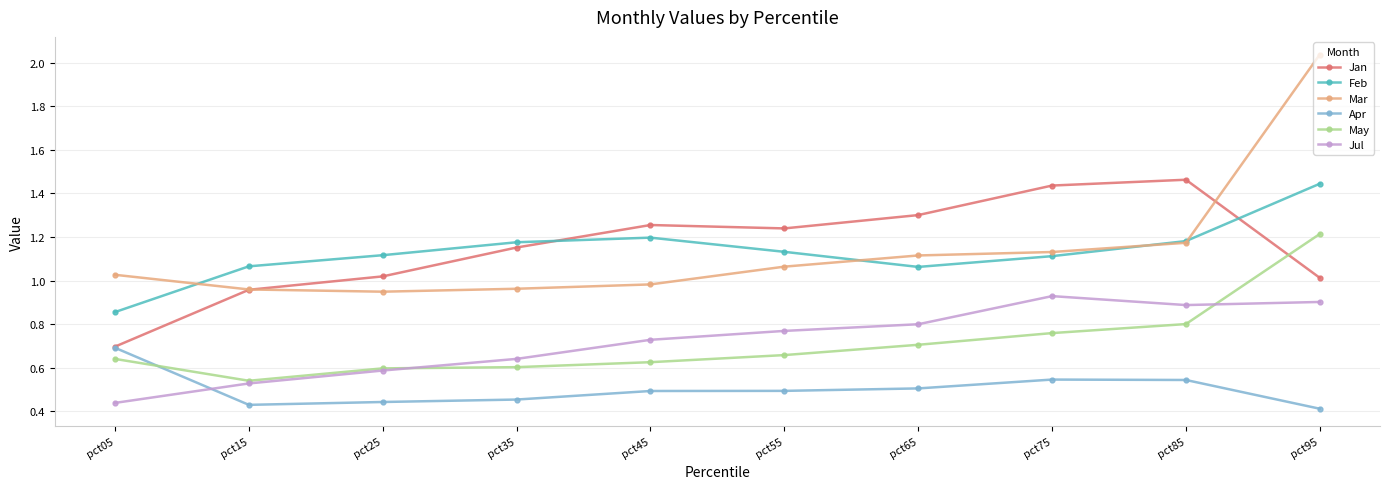

Which label corresponds to the largest value in the chart?

pct95